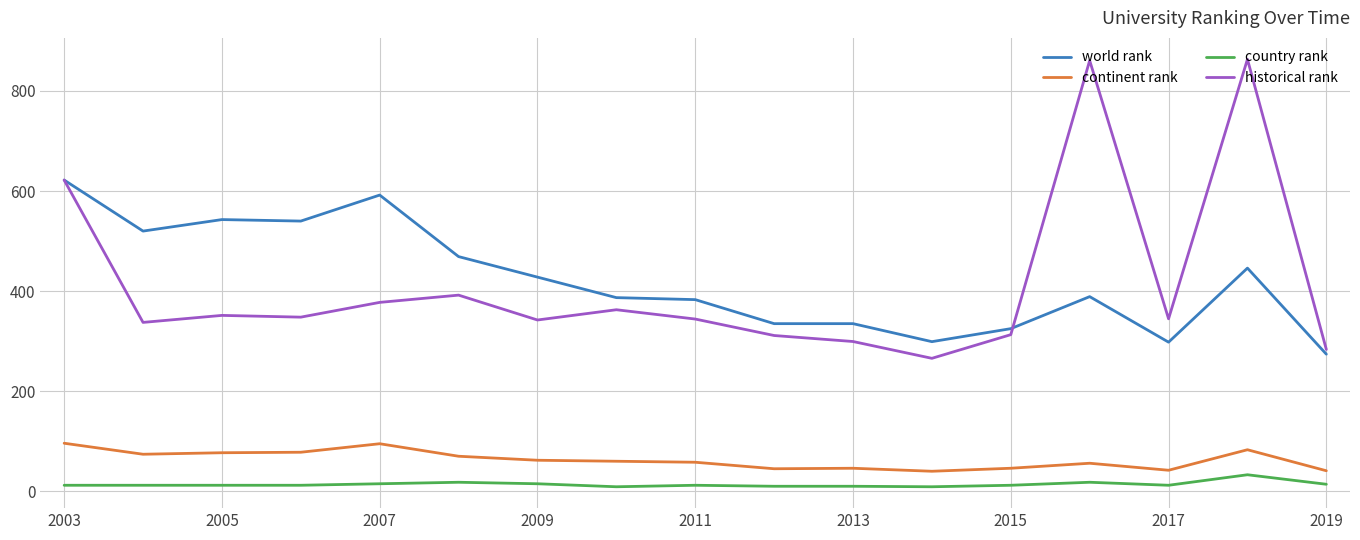

Which series has the widest spread of values?

historical rank